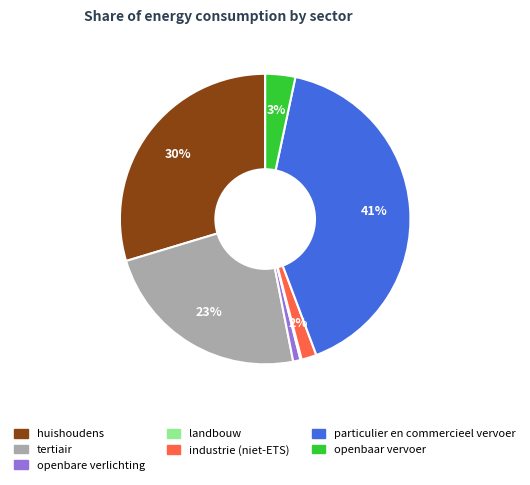

Combined, do tertiair and openbaar vervoer account for over 50%?

No